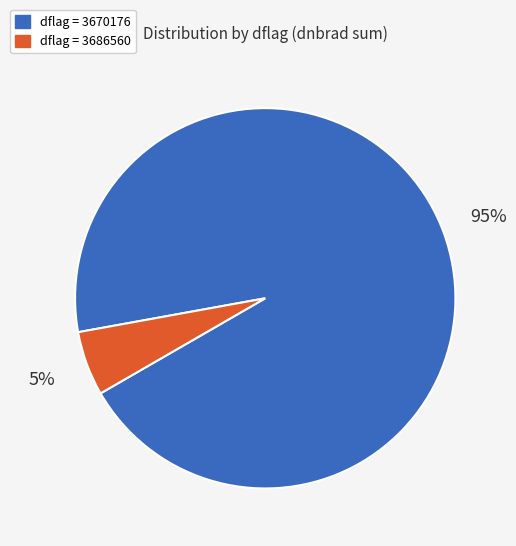

Is there a majority slice in this chart?

Yes